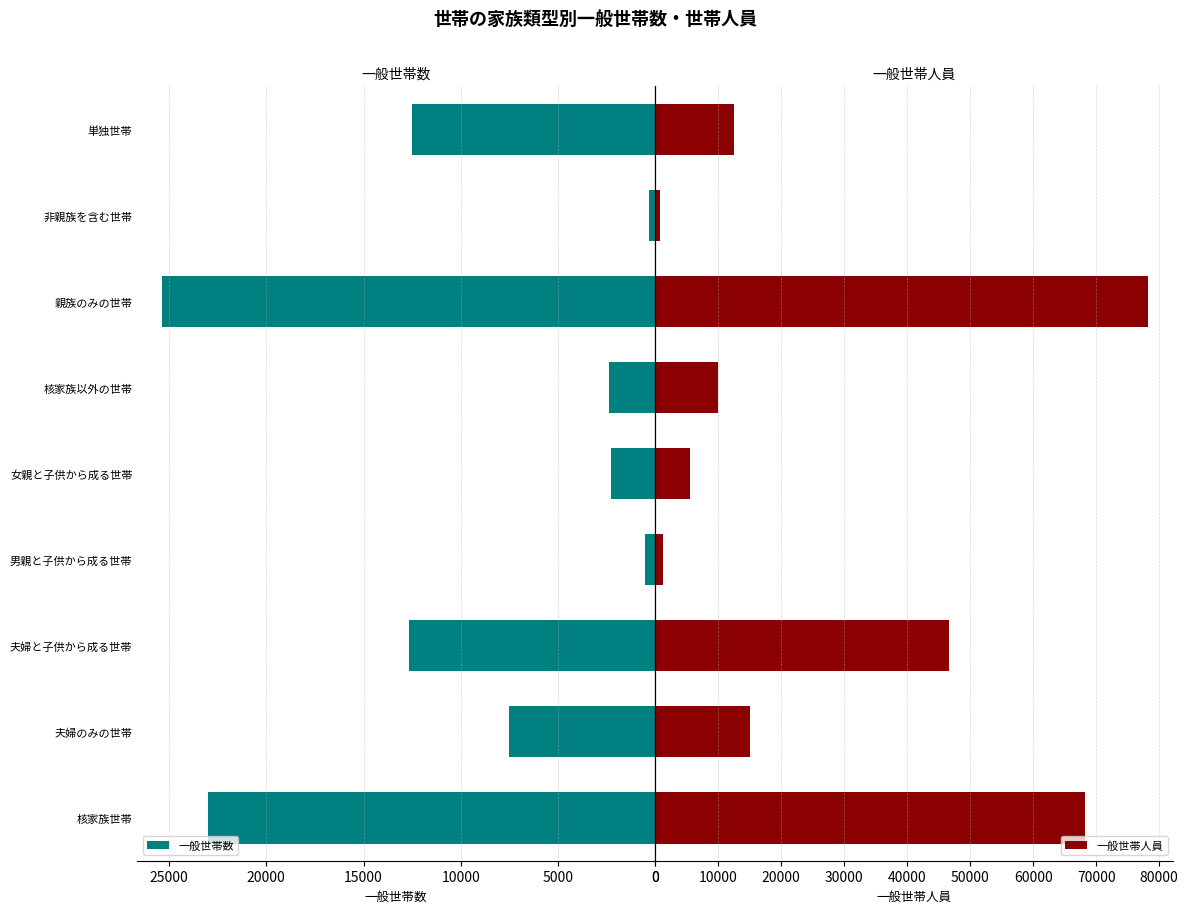

What is the lowest value of the 一般世帯数 series?

306